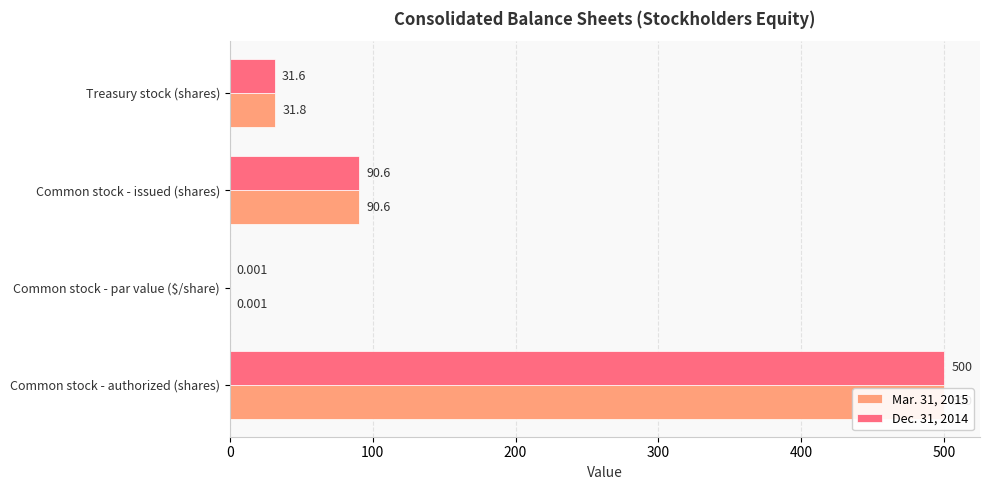

What are all the series names shown in the legend?

Mar. 31, 2015, Dec. 31, 2014